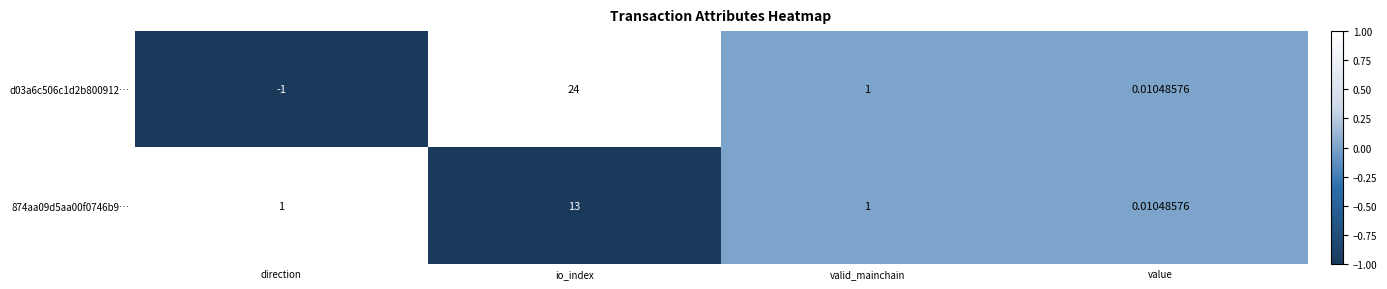

Which category has the lowest value across all series?

direction